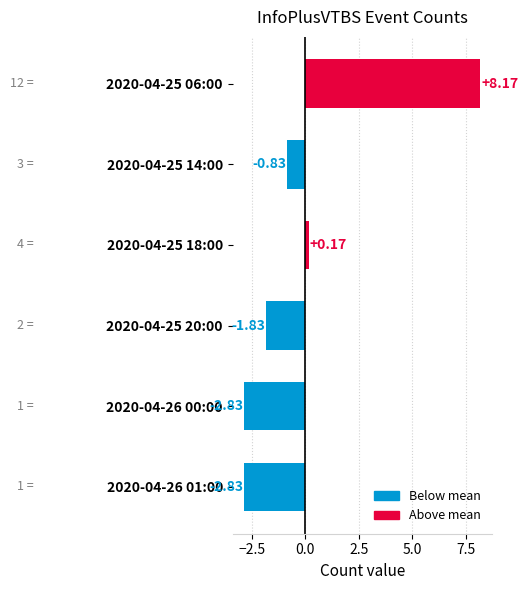

What is the change in value from 2020-04-25 20:00 to 2020-04-26 01:00?

-1.0